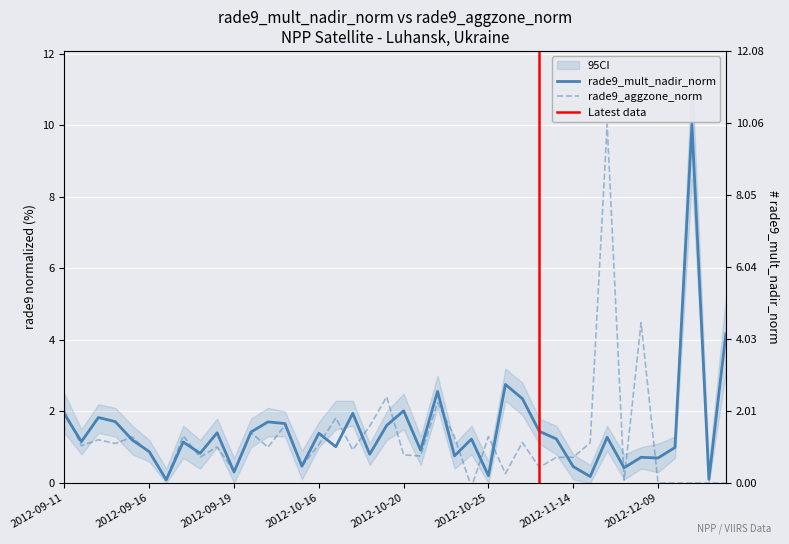

Rank the series by their maximum value, from highest to lowest.

rade9_mult_nadir_norm, rade9_aggzone_norm